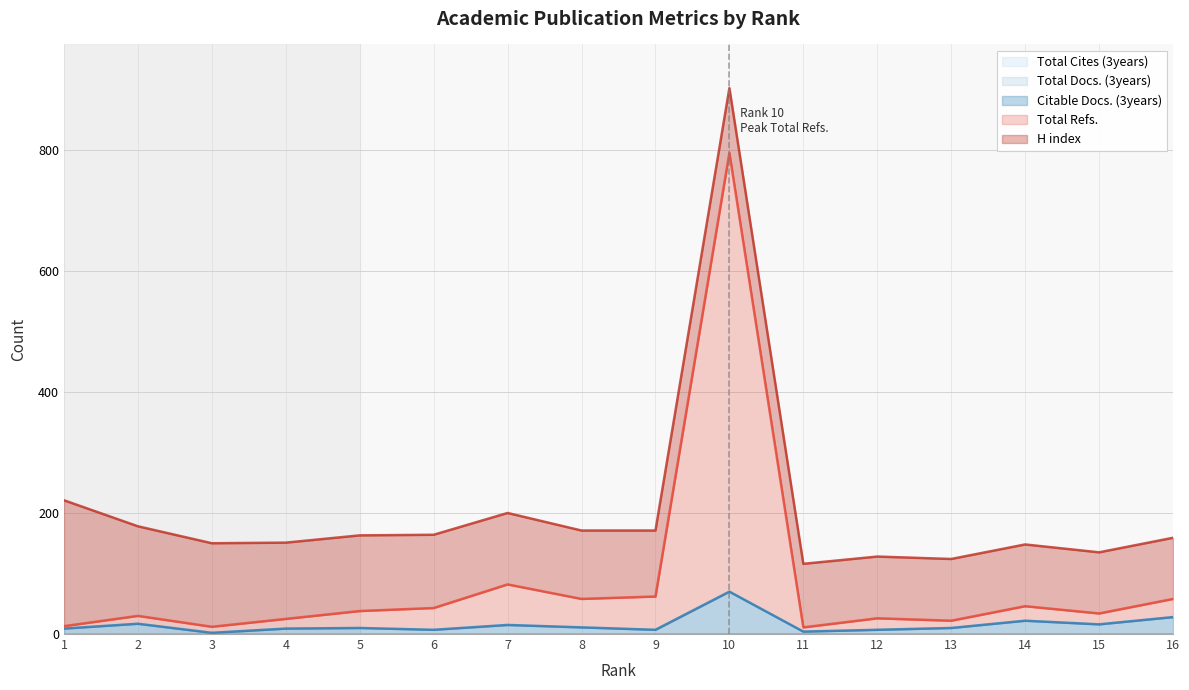

The H index series shows 148 at 2. True or false?

True